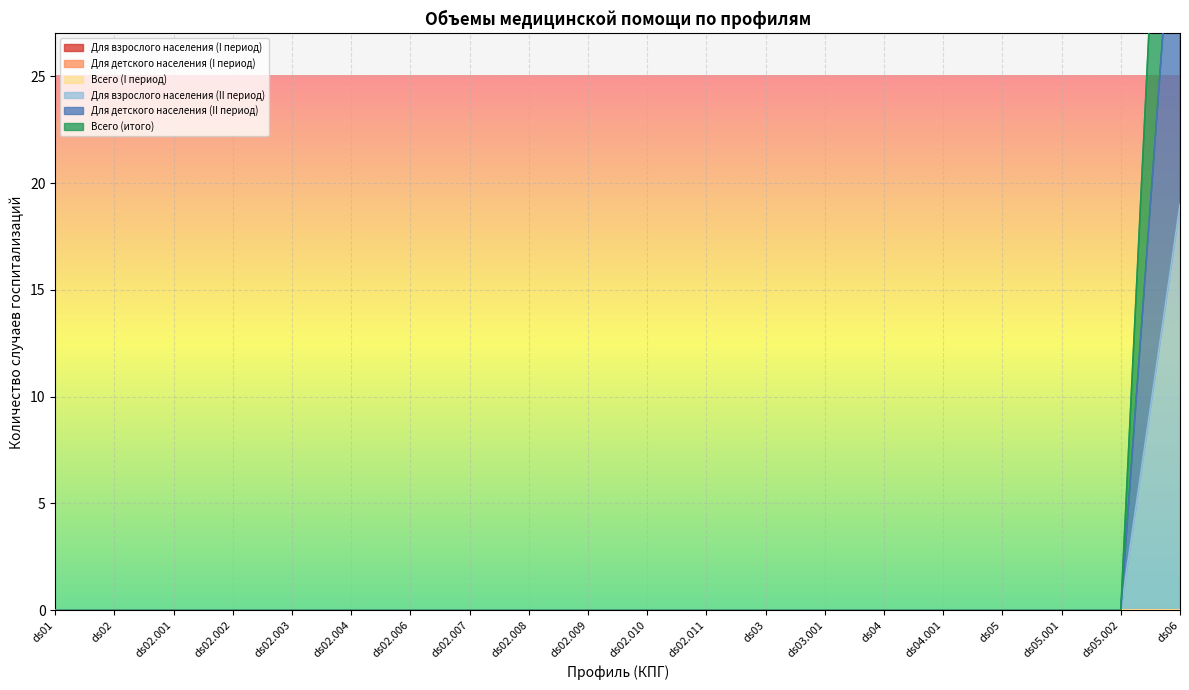

True or false: Всего (итого) and Для взрослого населения (II период) intersect in this chart.

False